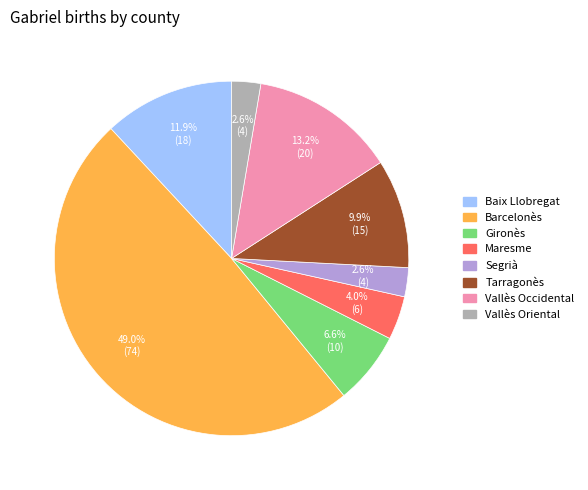

Which category has the biggest portion of the pie?

Barcelonès